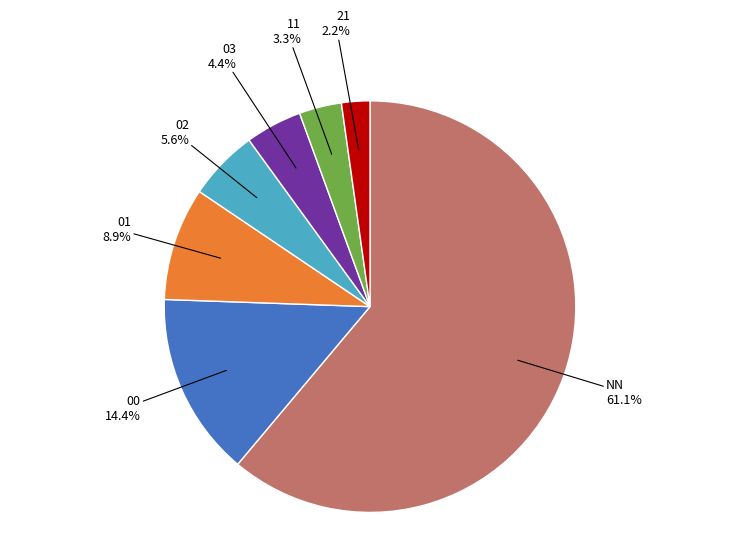

To the nearest percent, what is the difference between the largest and smallest slice percentages?

59%